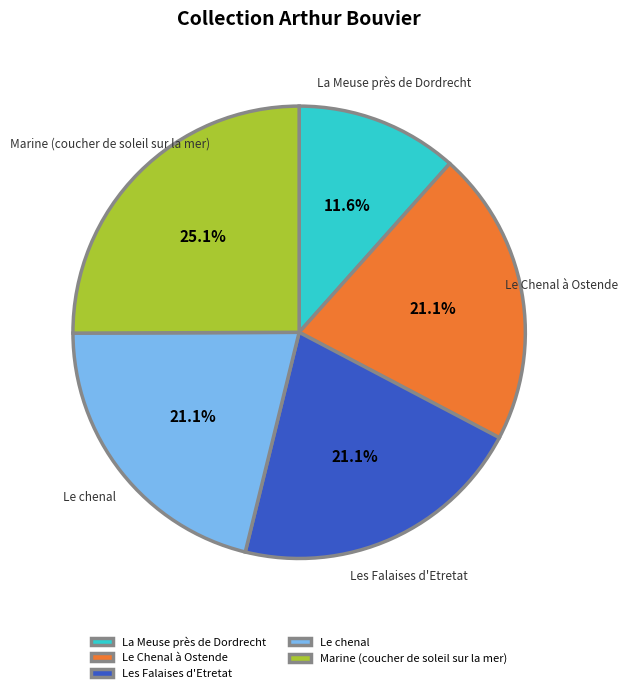

To the nearest percent, what portion does Les Falaises d'Etretat represent?

21%